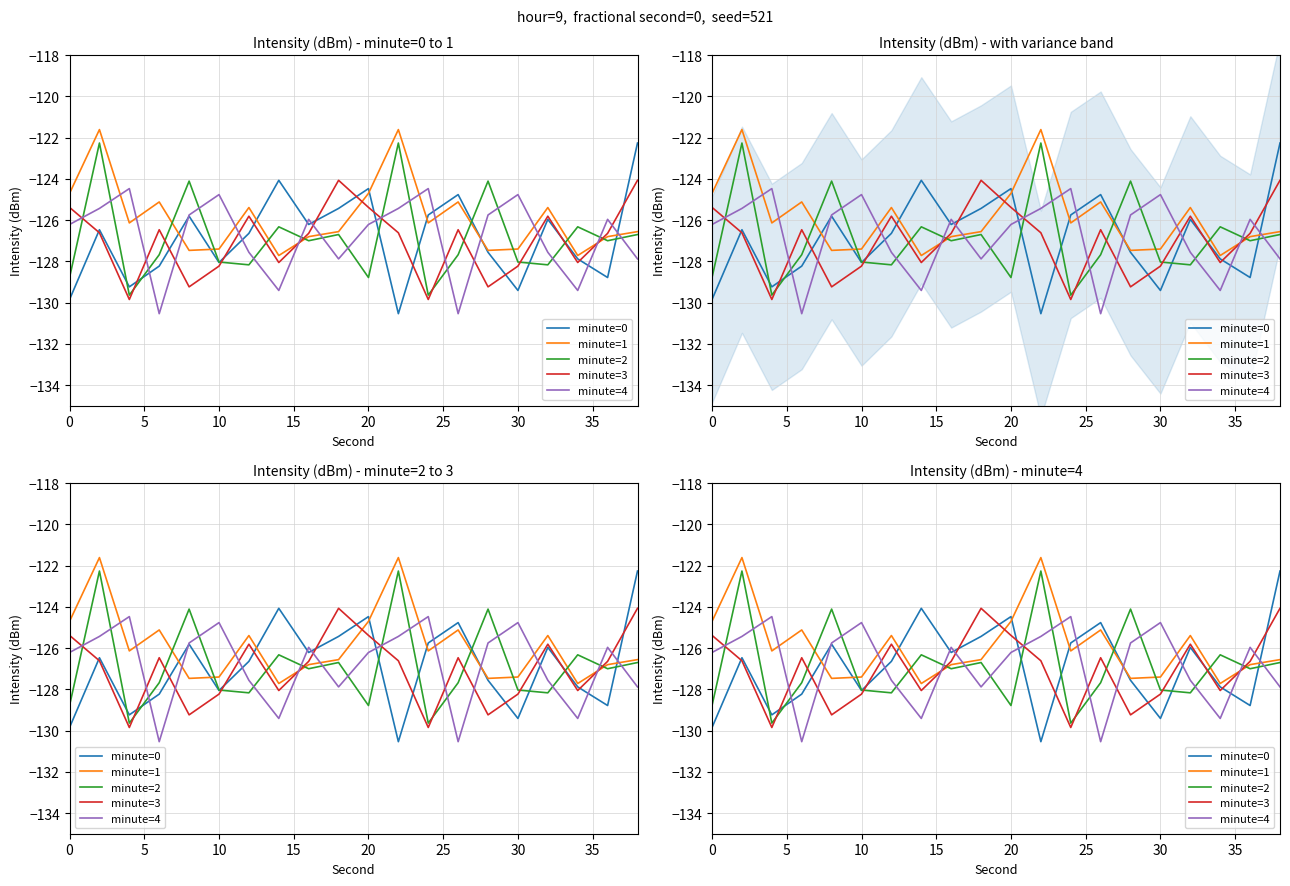

Between 30 and 10, which series saw the biggest shift?

minute=0